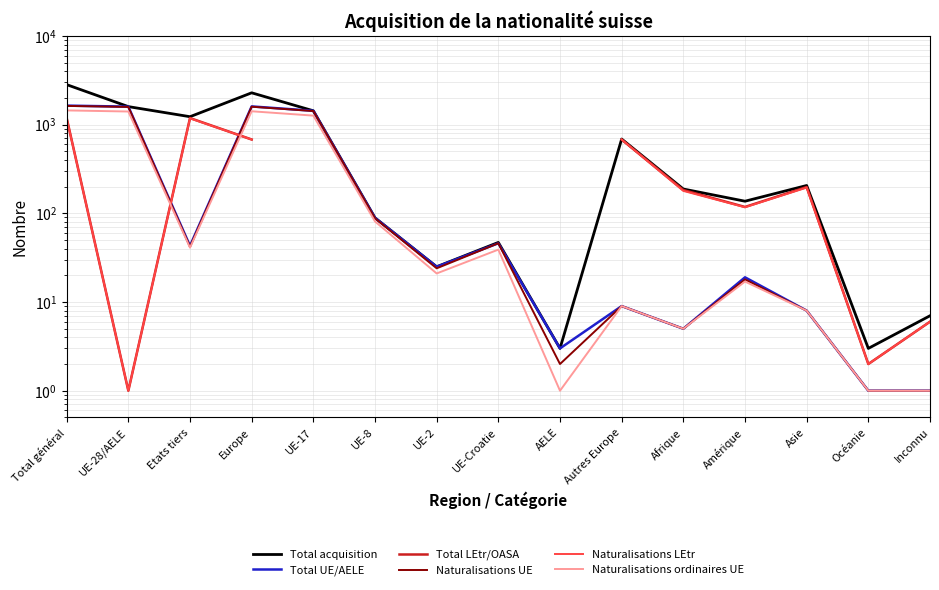

How many values in the Total UE/AELE series exceed 25?

7